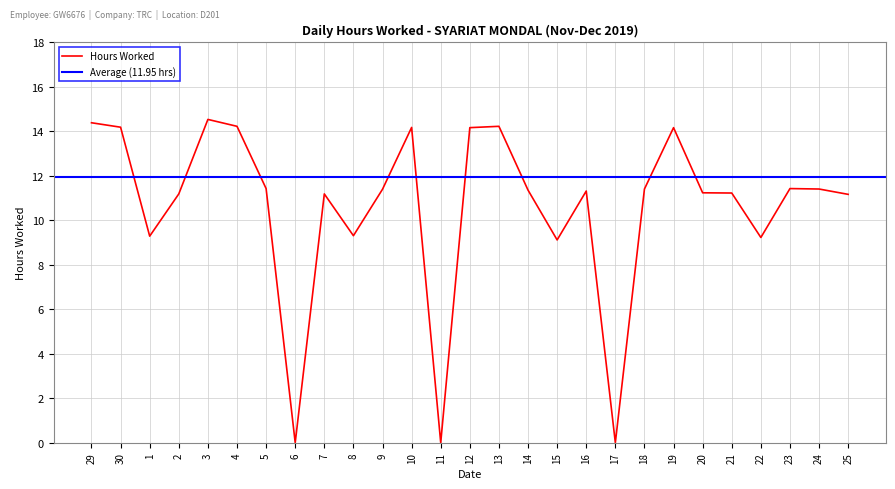

How many values exceed 11?

20